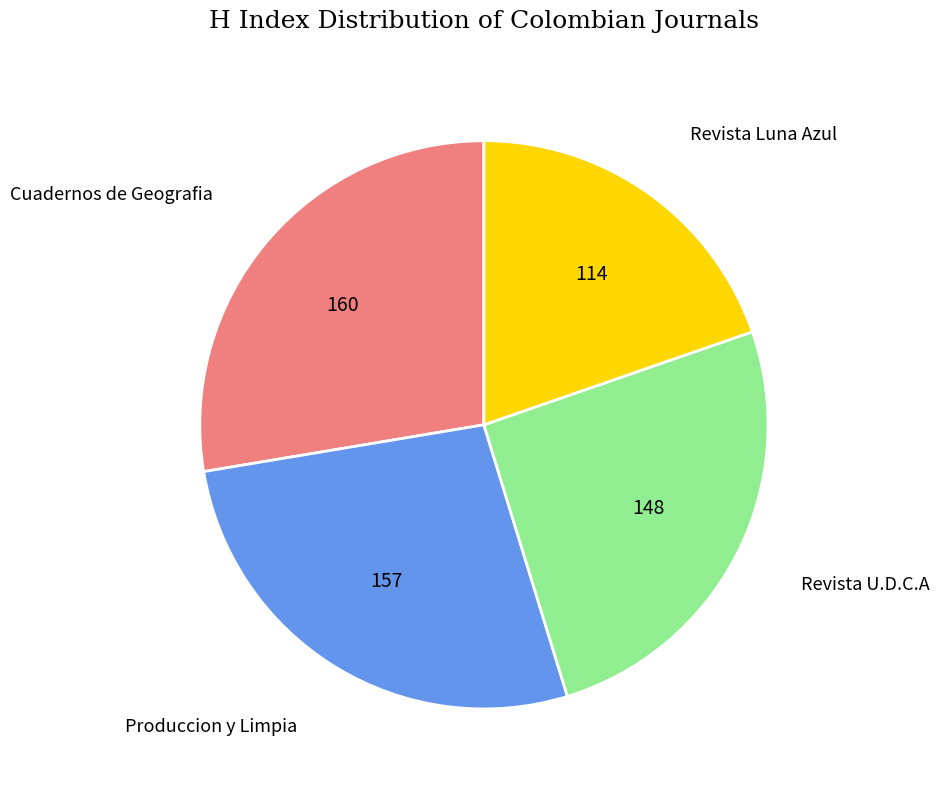

Is there a majority slice in this chart?

No